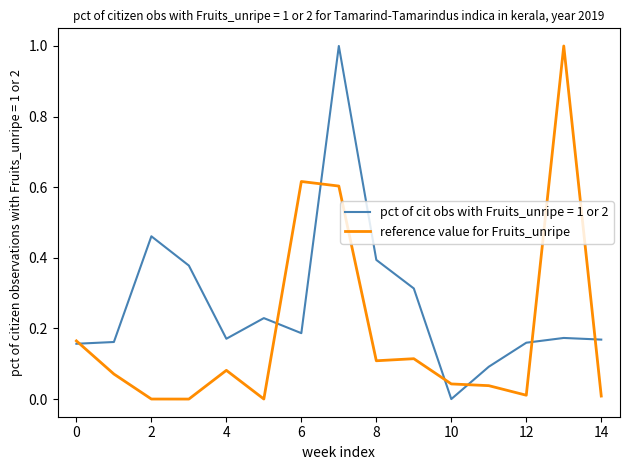

What is the greatest value displayed?

1.0